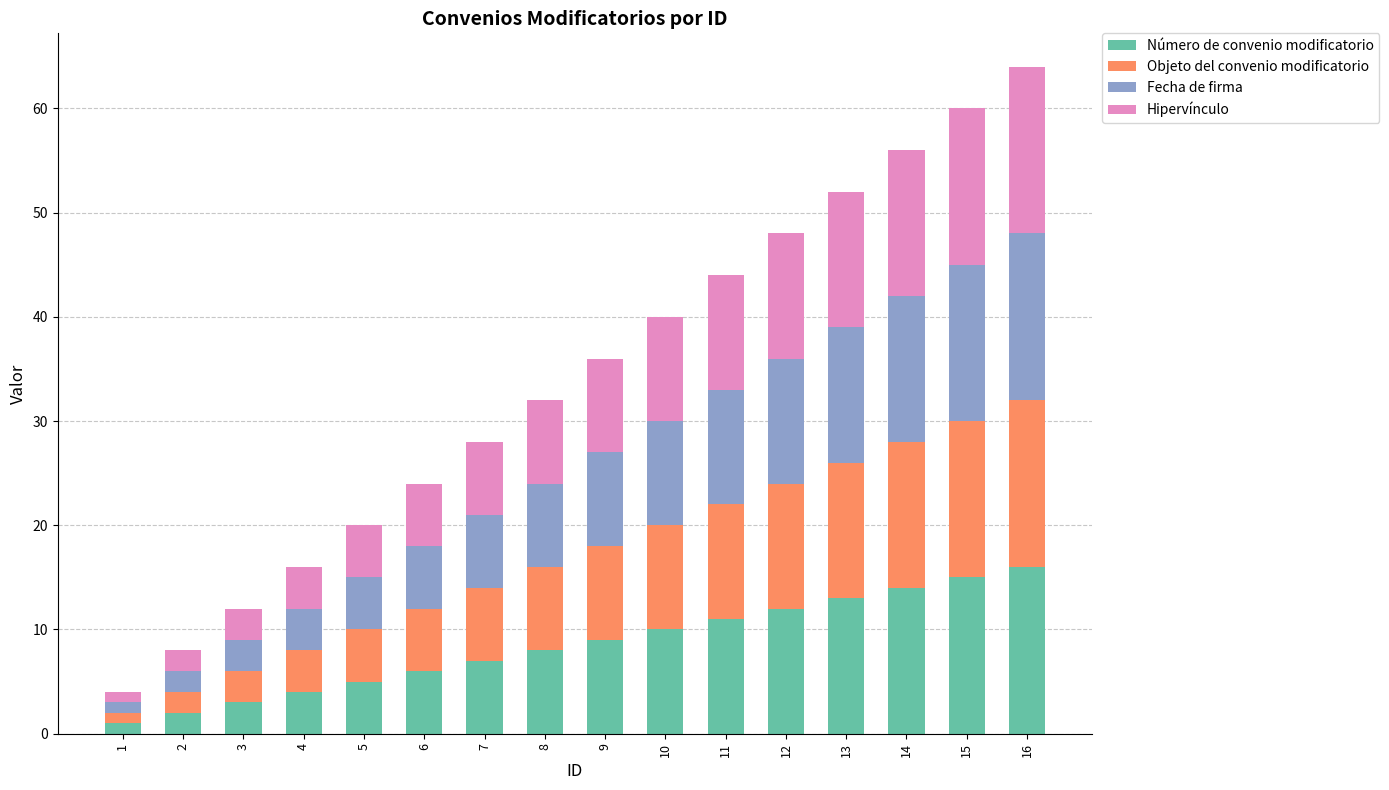

Is it true that Número de convenio modificatorio equals 7 at 7?

True